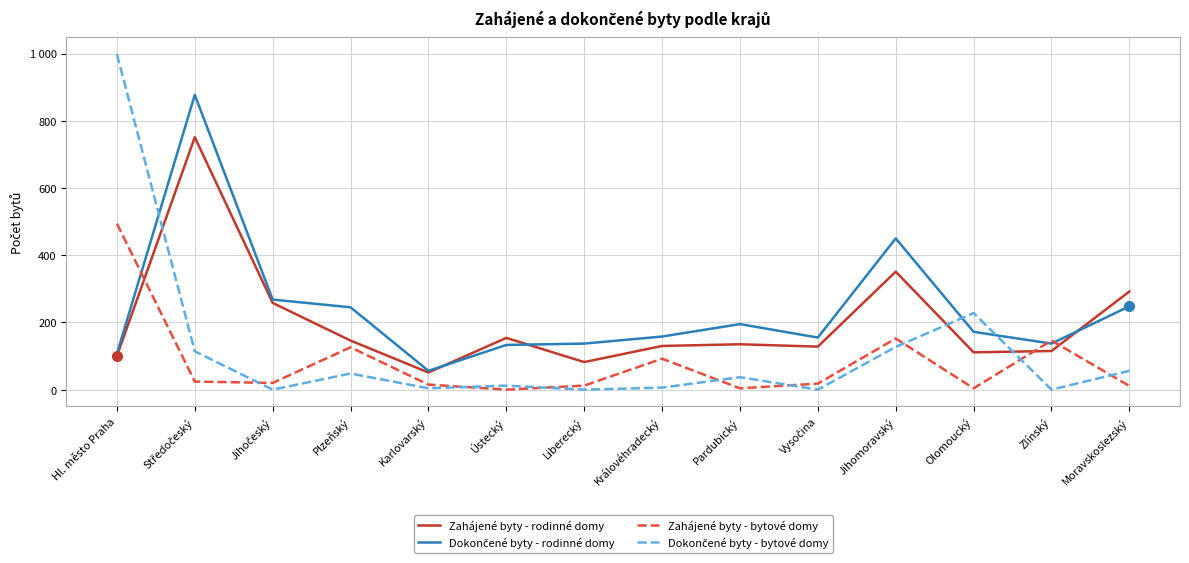

Reading left to right, extract all data points from this chart.

Zahájené byty - rodinné domy: 100	751	258	146	51	154	82	130	135	128	351	111	115	292
Dokončené byty - rodinné domy: 107	877	268	245	56	133	137	158	195	155	450	172	137	248
Zahájené byty - bytové domy: 494	24	20	126	15	0	12	92	4	18	152	4	146	11
Dokončené byty - bytové domy: 998	114	0	48	4	12	0	6	37	0	127	228	0	56